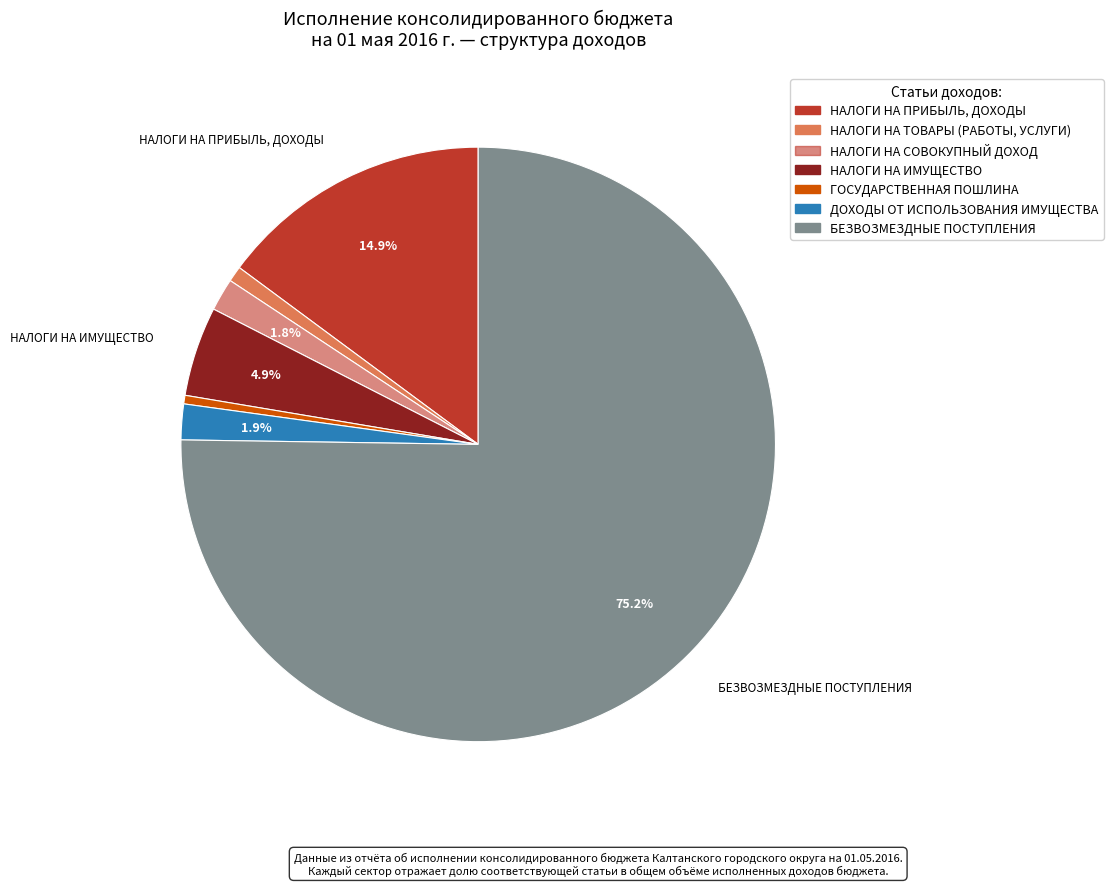

What is the change in value from НАЛОГИ НА ПРИБЫЛЬ, ДОХОДЫ to НАЛОГИ НА ИМУЩЕСТВО?

-25771954.9